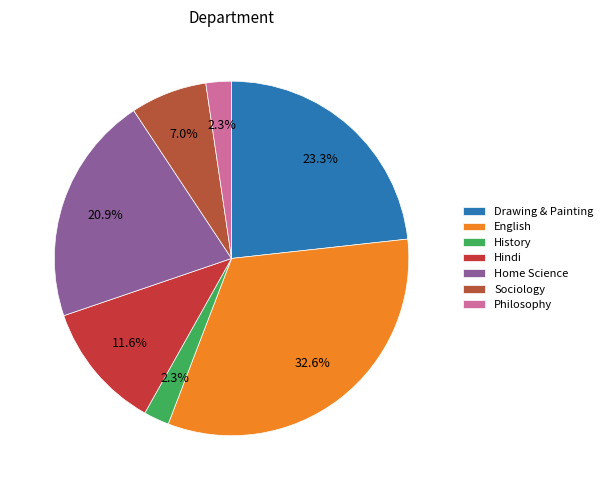

To the nearest percent, what is the average slice percentage?

14%